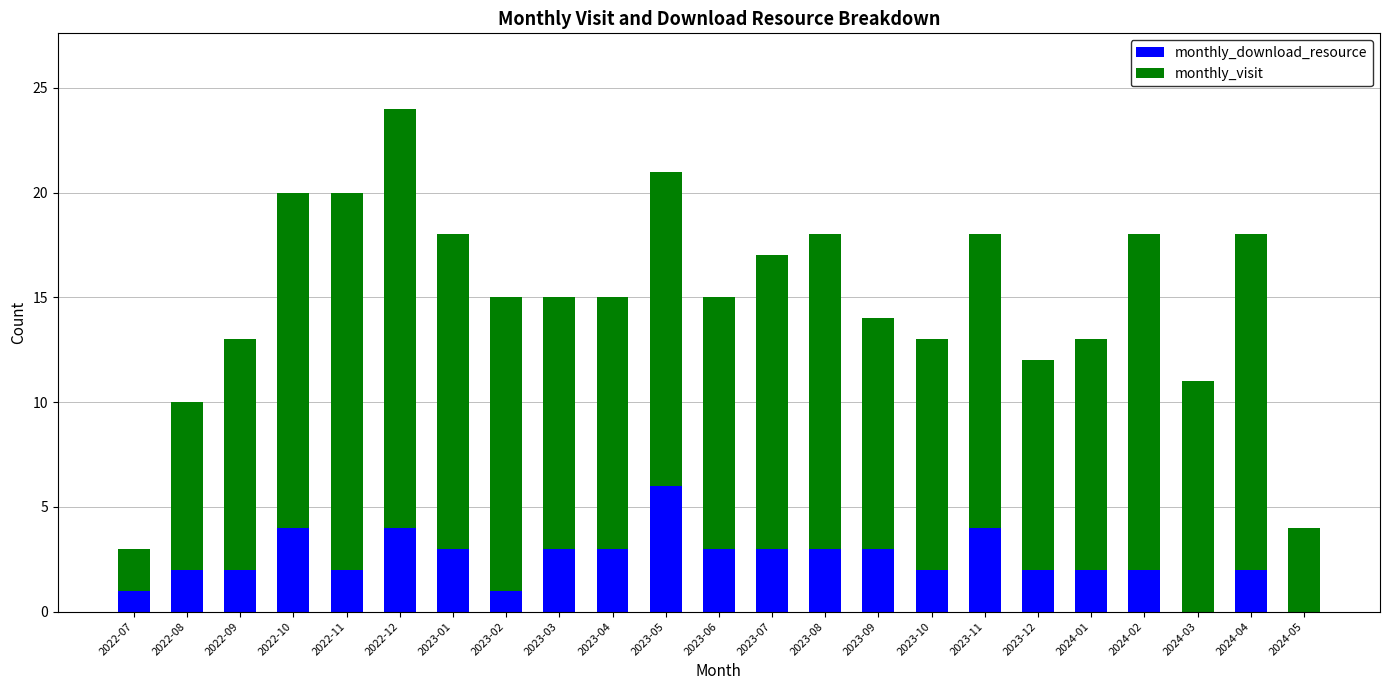

Is it true that monthly_download_resource equals 2 at 2024-02?

True